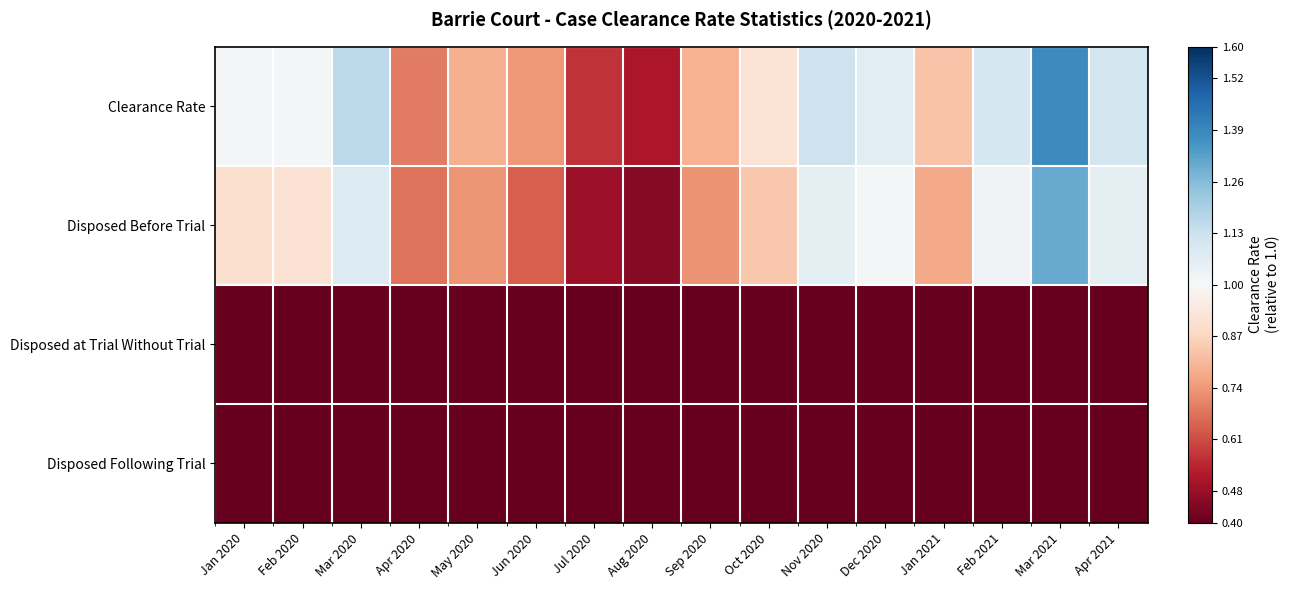

At how many categories does at least one series exceed 0?

8